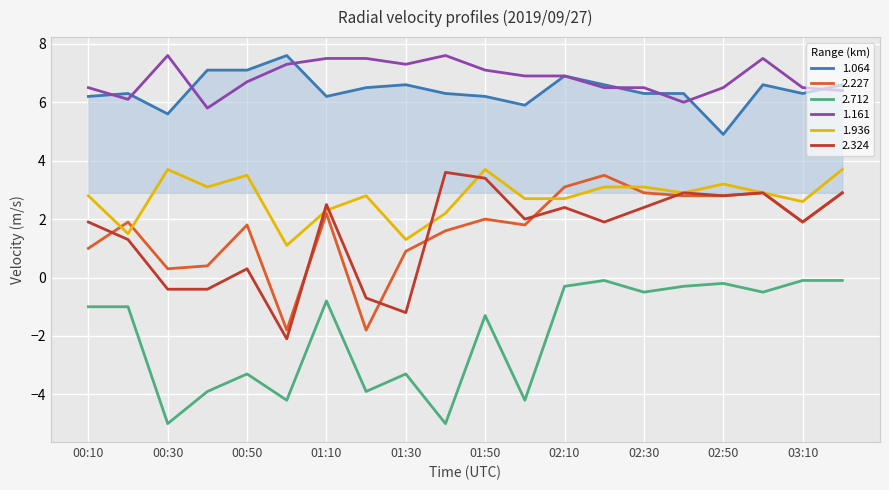

True or false: 1.936 and 1.064 cross at least once.

False